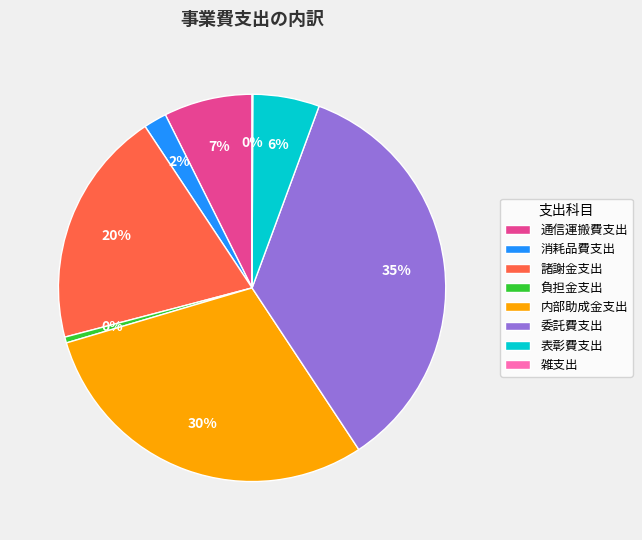

Which has a higher value, 通信運搬費支出 or 諸謝金支出?

諸謝金支出